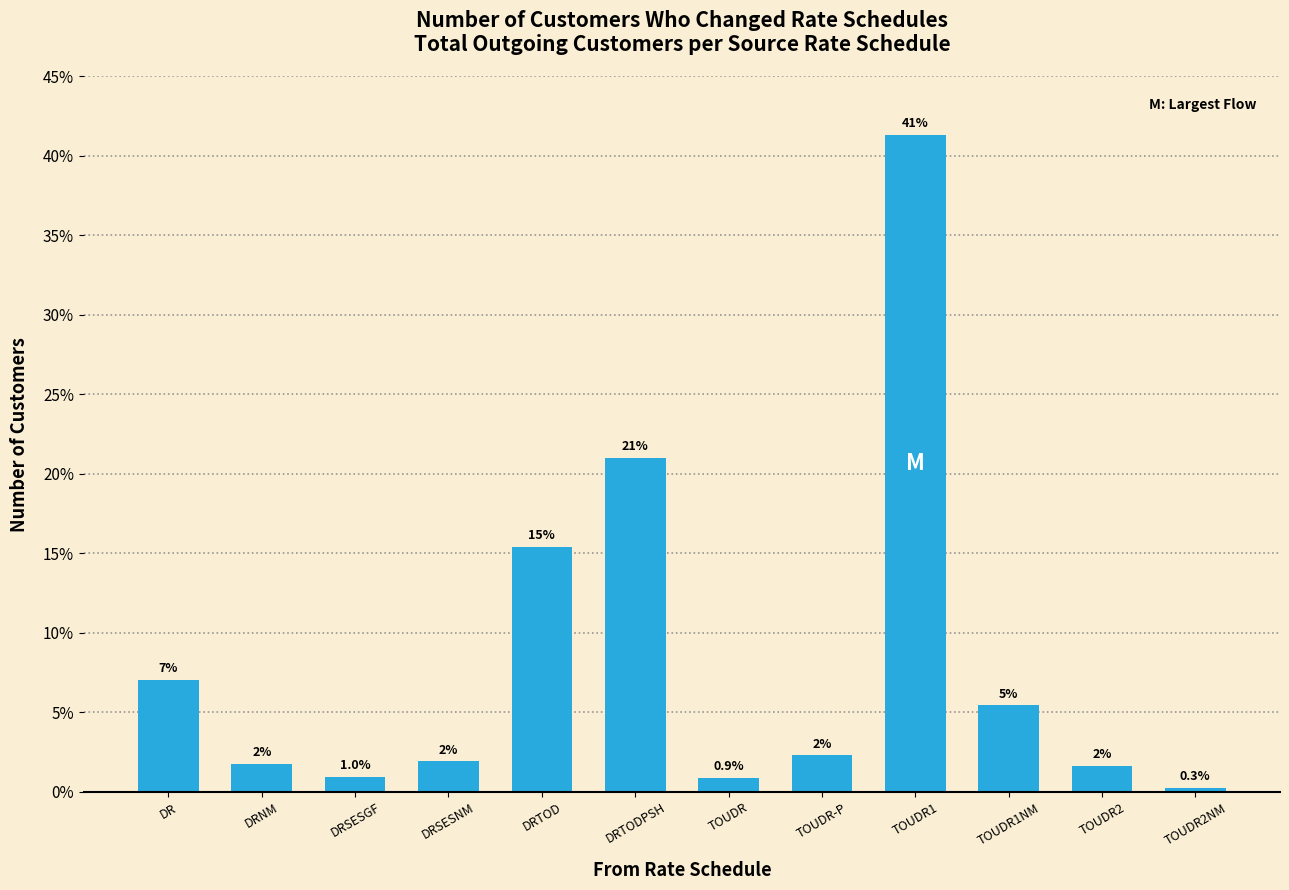

How many bars are there in total?

12